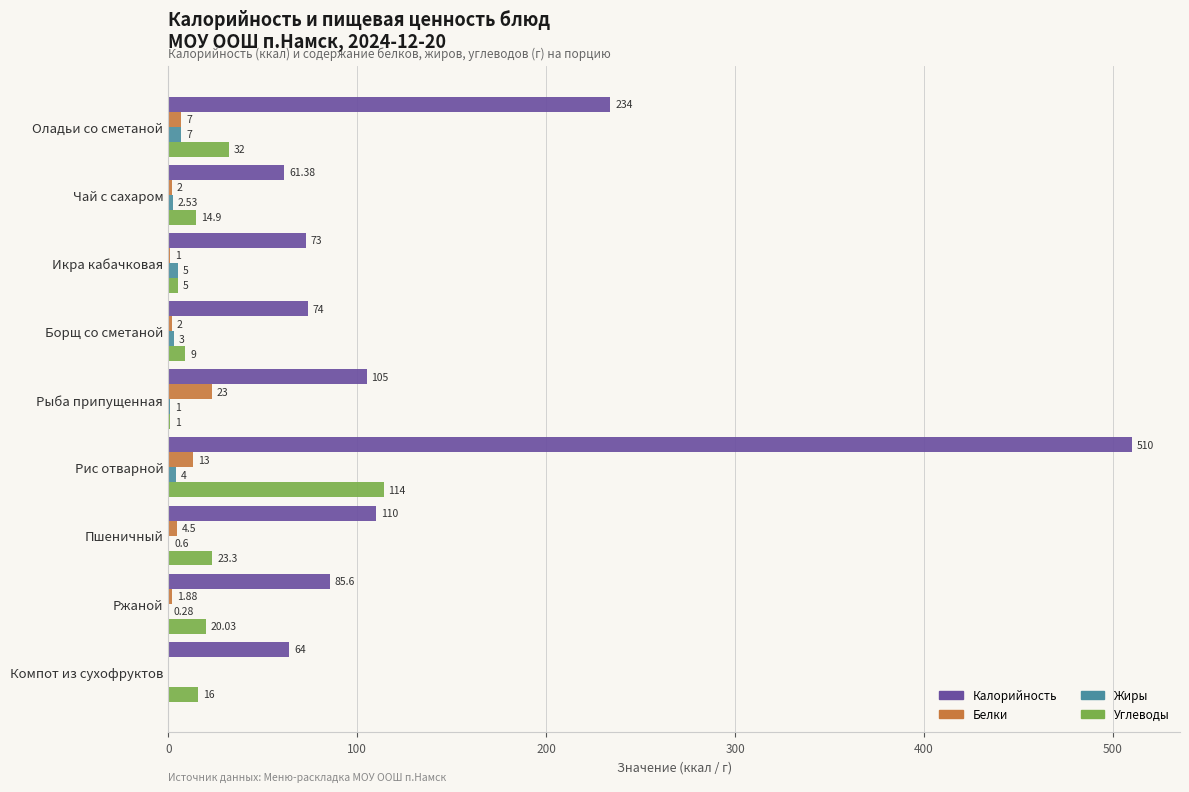

Which category has the highest value in the Калорийность series?

Рис отварной